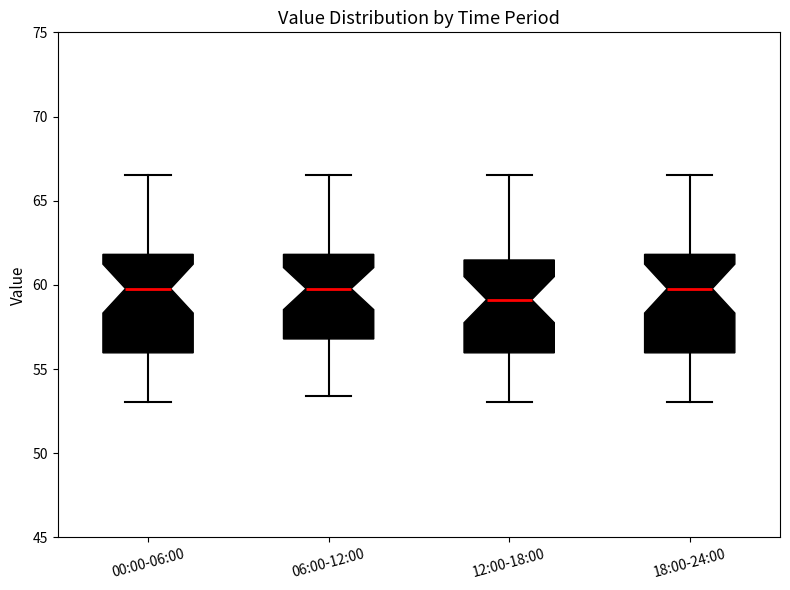

Reading left to right, transcribe this box plot: for each box, give where its median line is, the range the box spans, and where its two whiskers end, as read against the y-axis. The values are not printed on the chart, so give them approximately, as read against the axis.

00:00-06:00: median 60.0, box 56.0 to 62.0, whiskers 53.0 to 66.5
06:00-12:00: median 60.0, box 57.0 to 62.0, whiskers 53.5 to 66.5
12:00-18:00: median 59.0, box 56.0 to 61.5, whiskers 53.0 to 66.5
18:00-24:00: median 60.0, box 56.0 to 62.0, whiskers 53.0 to 66.5